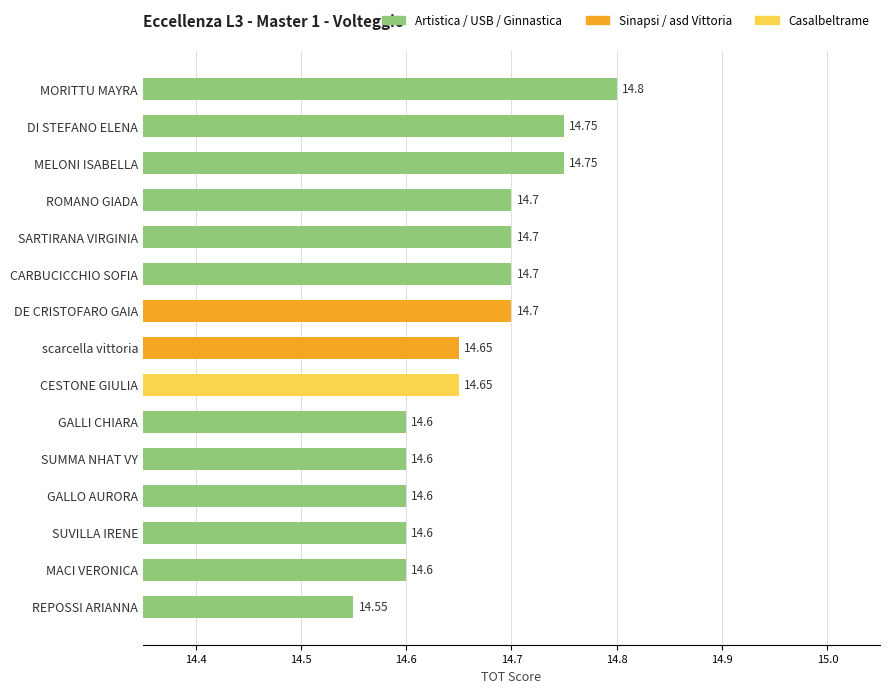

What is the average value?

14.7